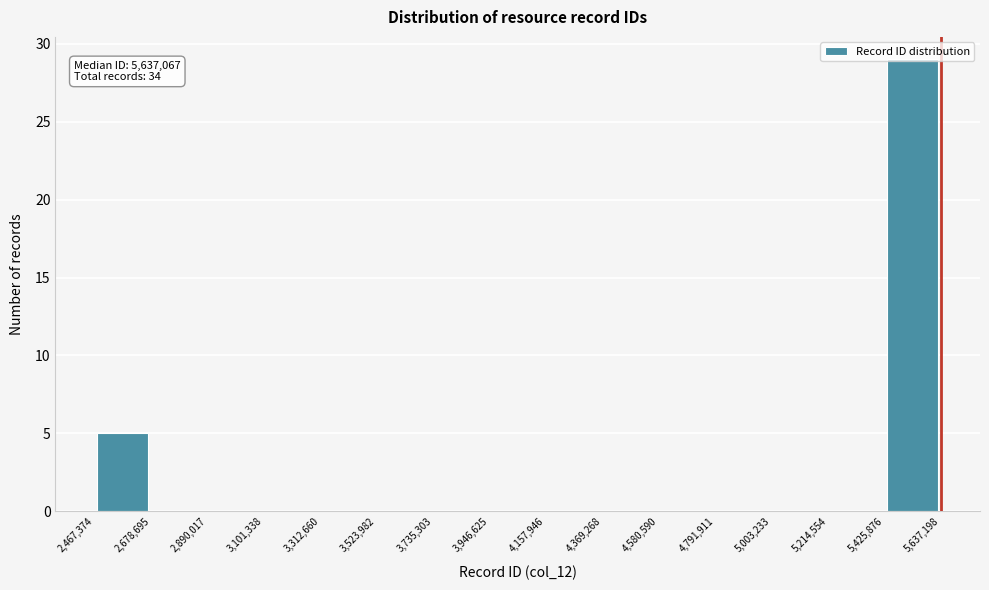

Over which range of the x-axis is the bar tallest?

5,425,876 to 5,637,198